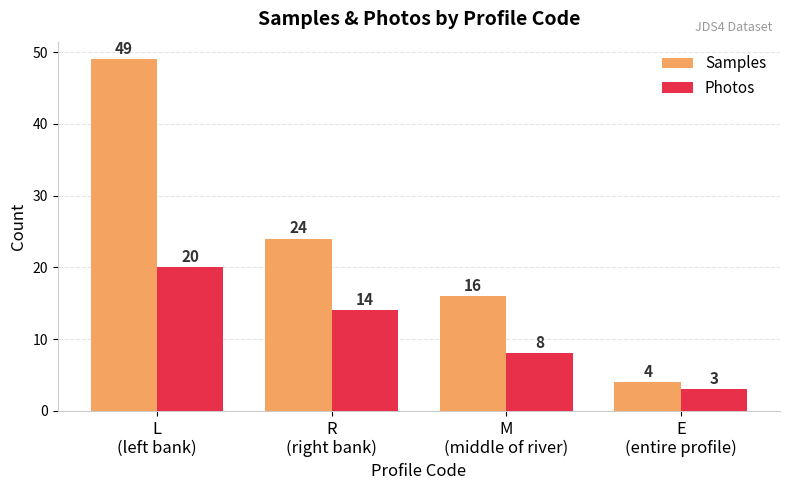

Rank the series by their average value, from highest to lowest.

Samples, Photos